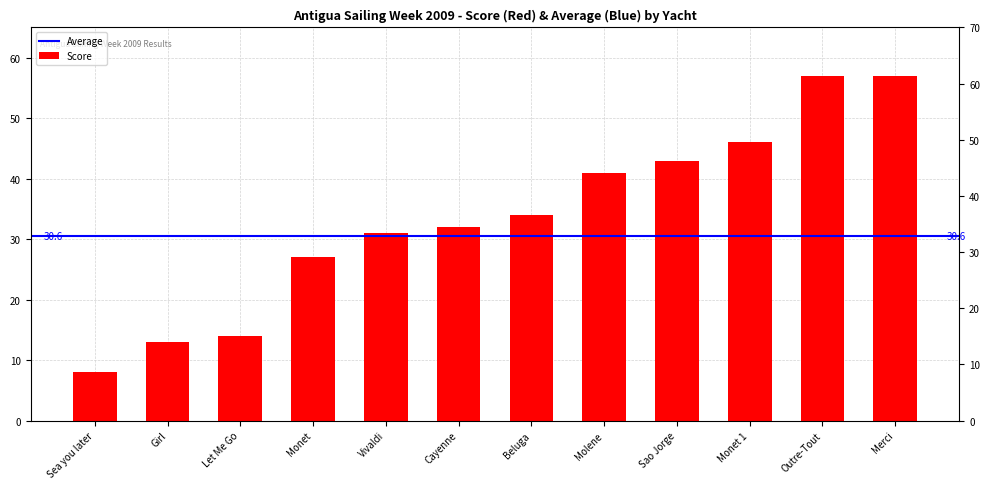

What is the label of the 1st bar from the right?

Merci